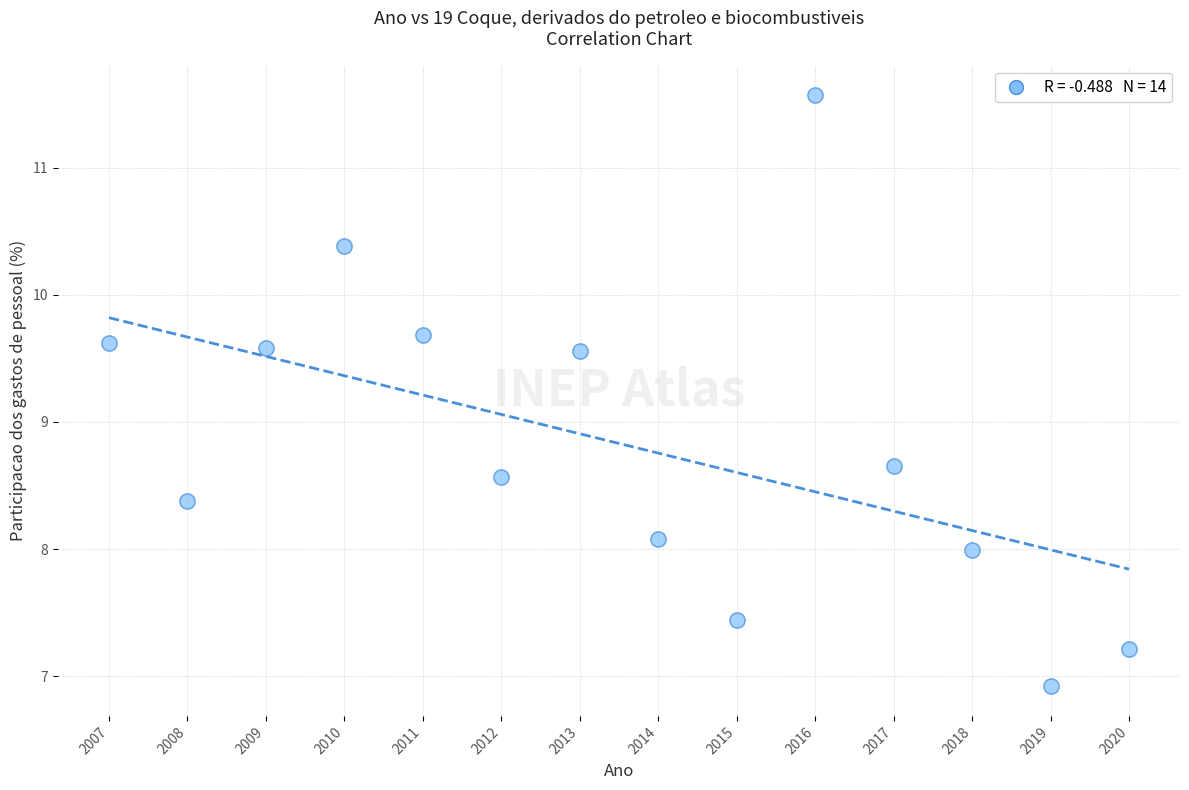

What is the range of X values (max minus min)?

13.0